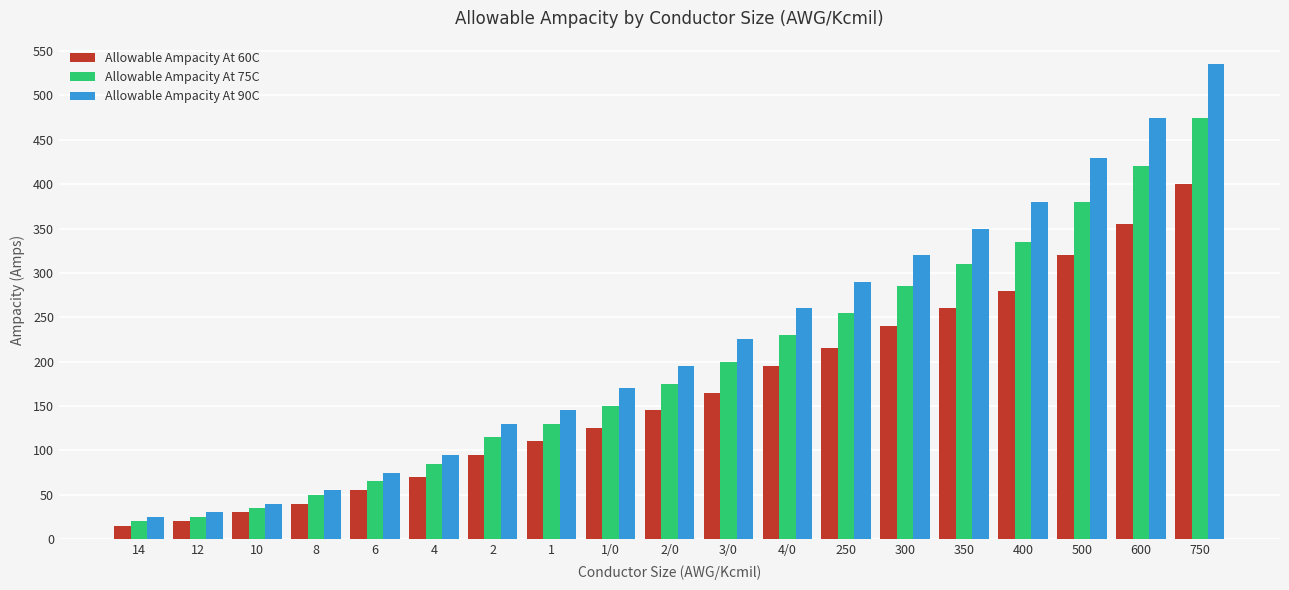

At which label does Allowable Ampacity At 75C reach its peak?

750